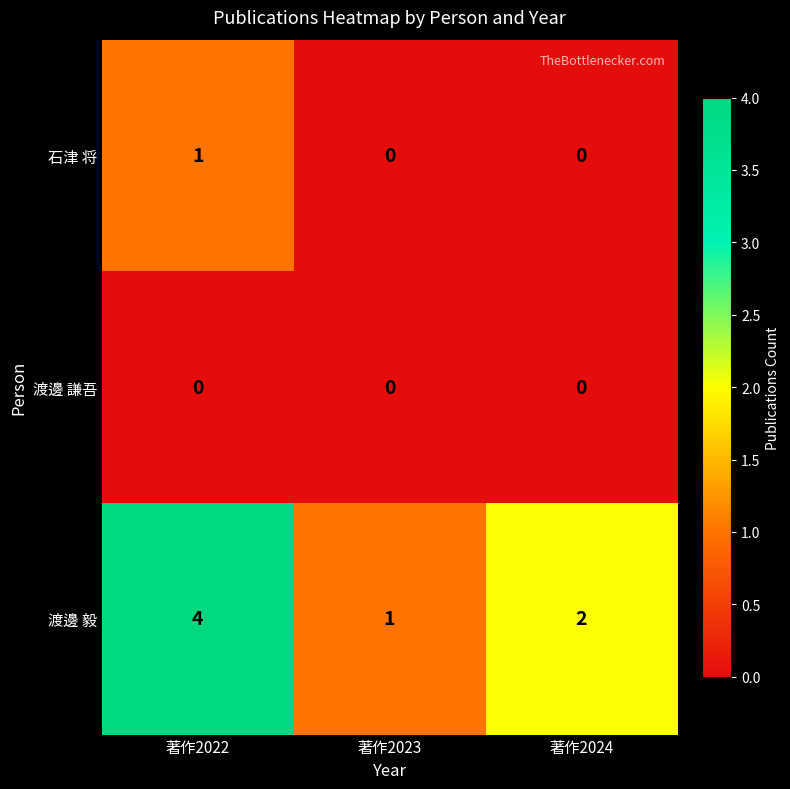

Reading left to right, extract all data points from this chart.

石津 将: 著作2022=1	著作2023=0	著作2024=0
渡邊 謙吾: 著作2022=0	著作2023=0	著作2024=0
渡邊 毅: 著作2022=4	著作2023=1	著作2024=2